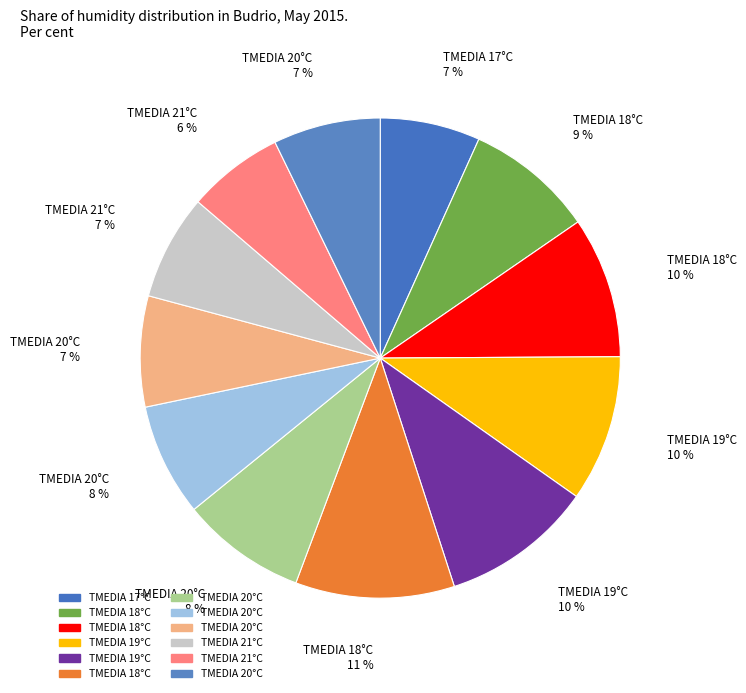

Does any single category account for the majority?

No